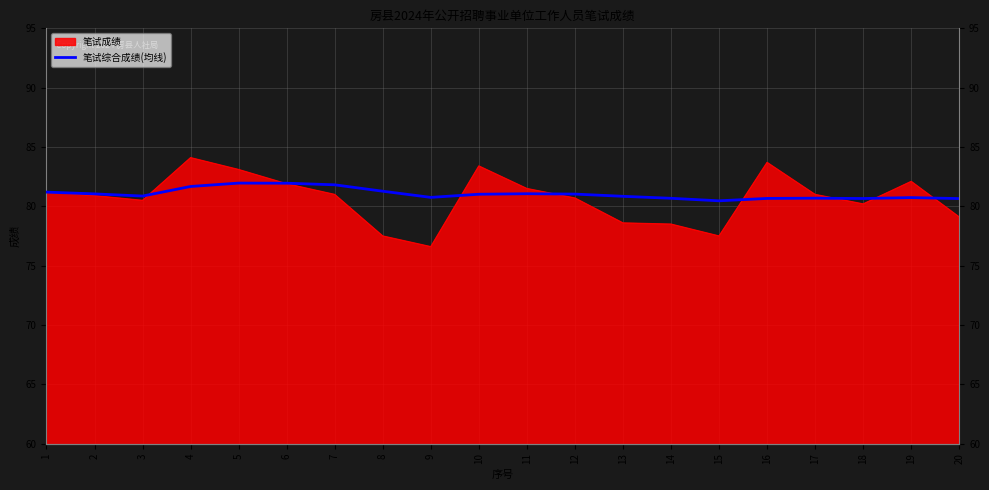

What is the ratio of the value at 5 to the value at 2?

1.0